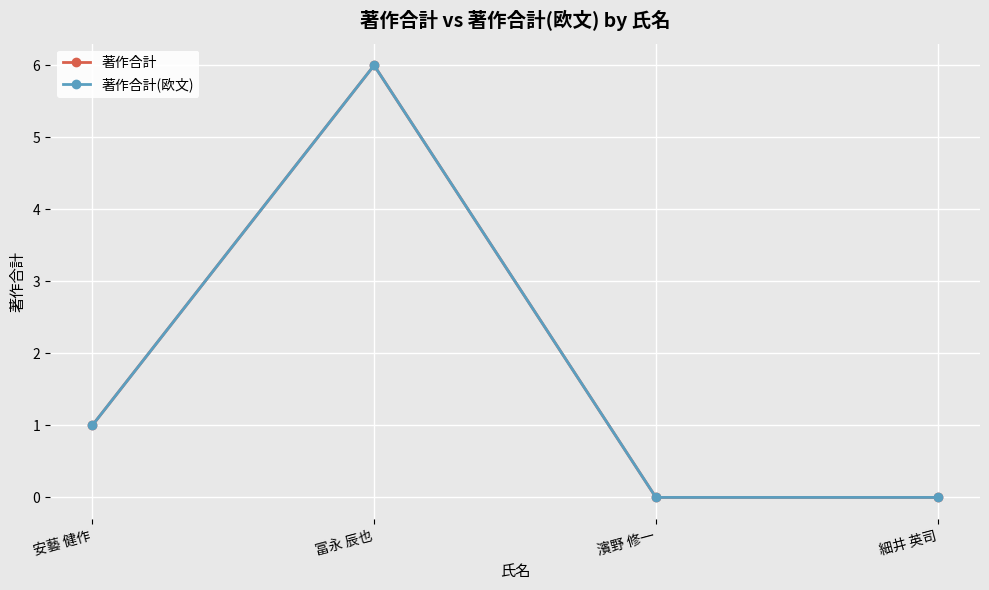

What is the difference between the second highest and minimum values in the 著作合計(欧文) series?

1